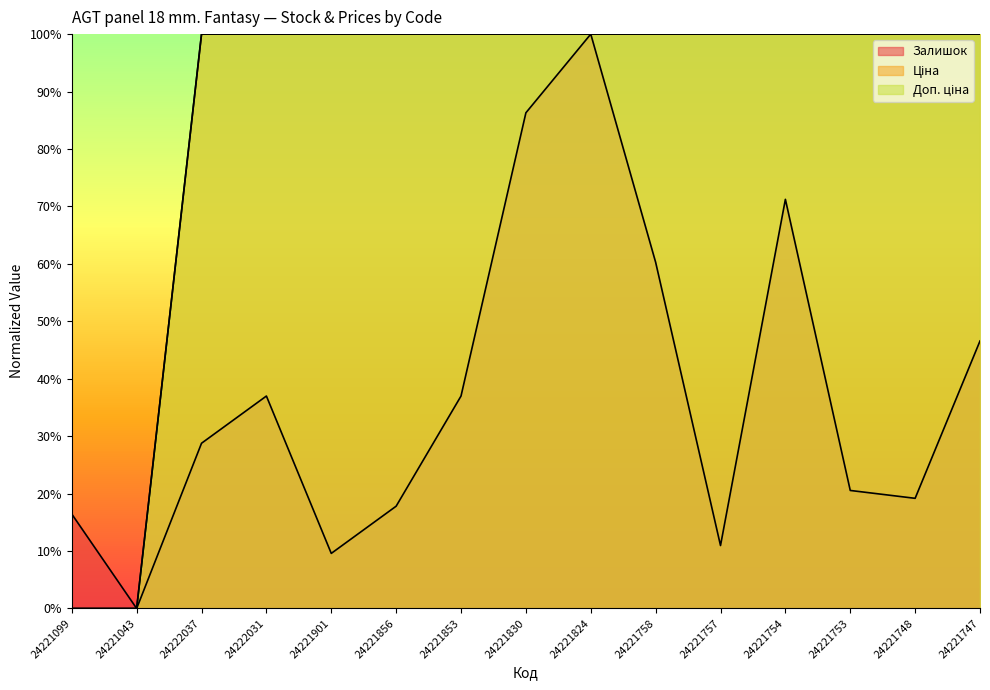

Does the chart display data point markers on the line(s)?

No